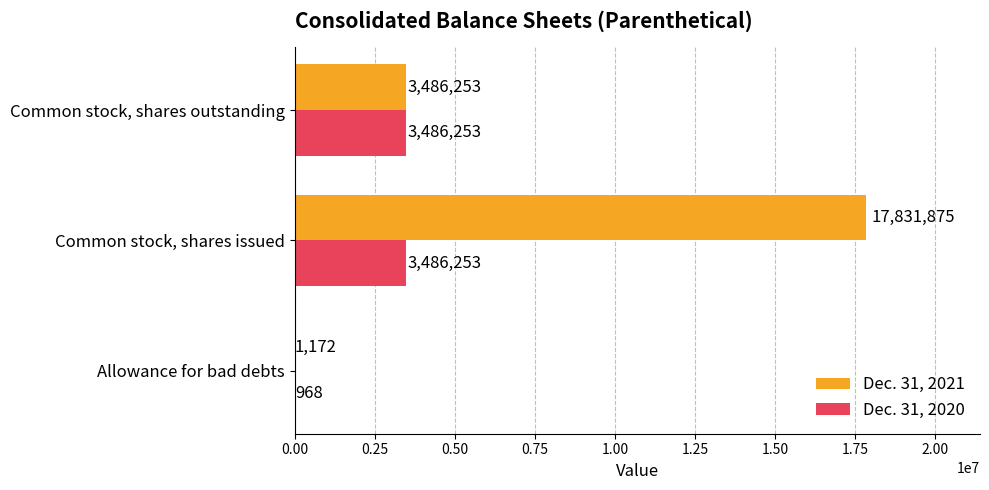

What is the average value of the Dec. 31, 2020 series?

2324491